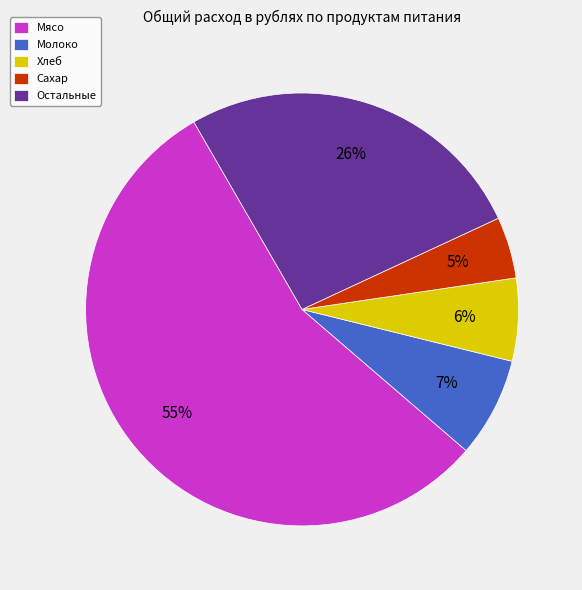

How many segments does this pie chart have?

5